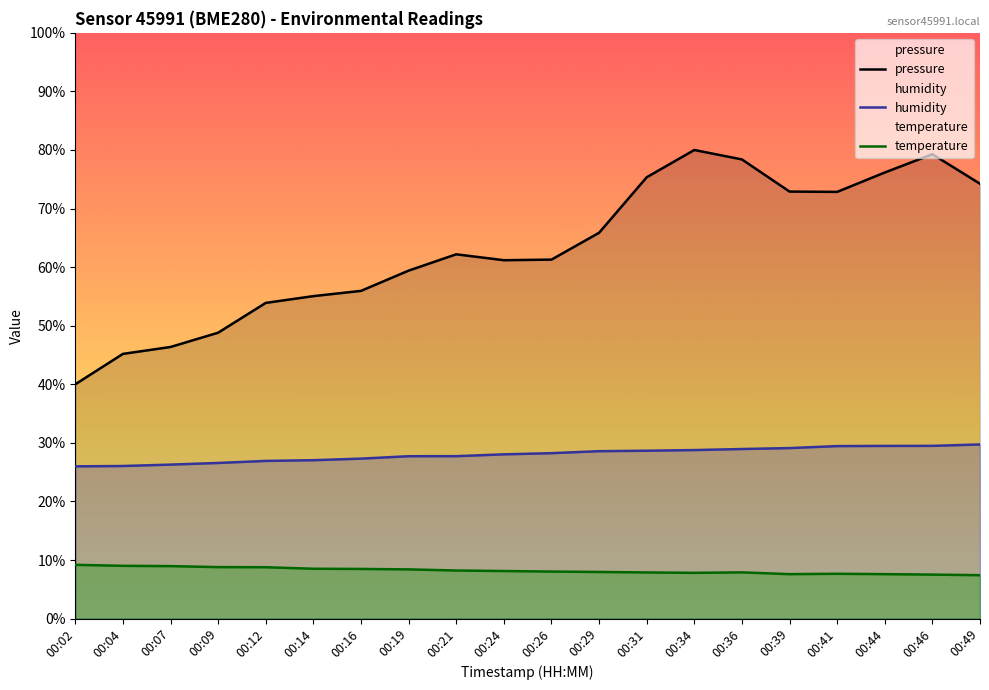

What is the highest value of the temperature series?

9.2